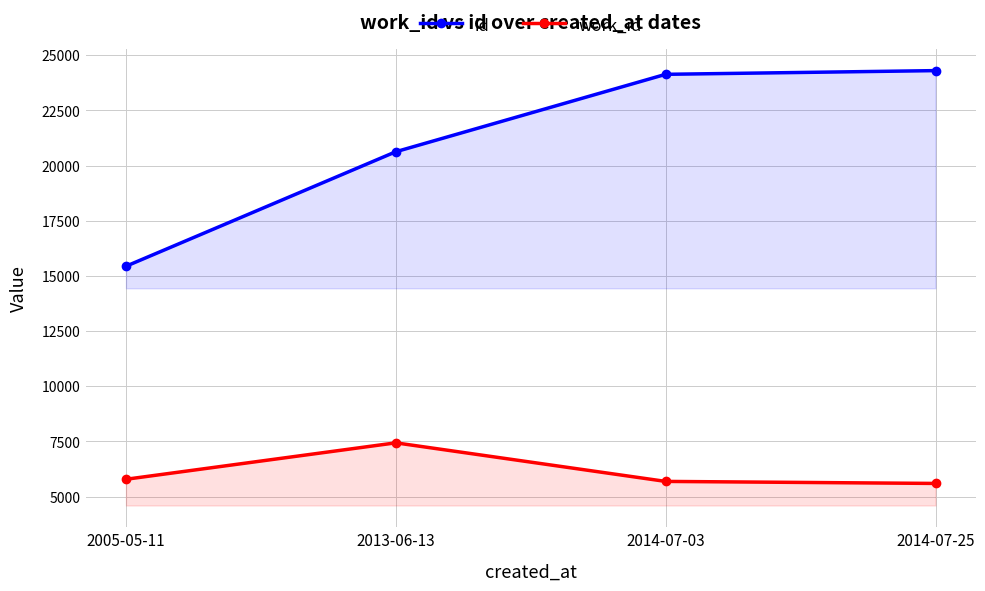

Rank the series at 2014-07-03 from lowest to highest value.

work_id, id